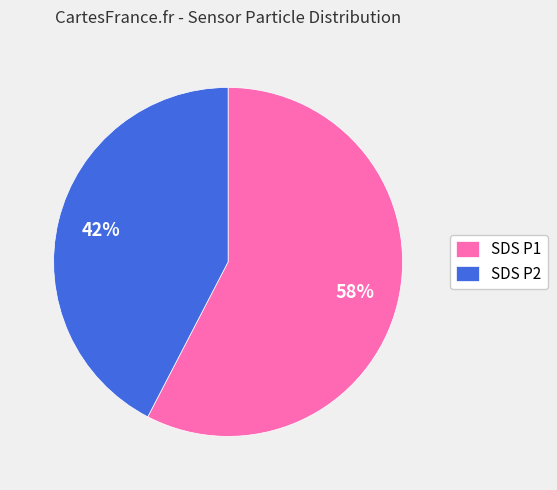

How many segments does this pie chart have?

2